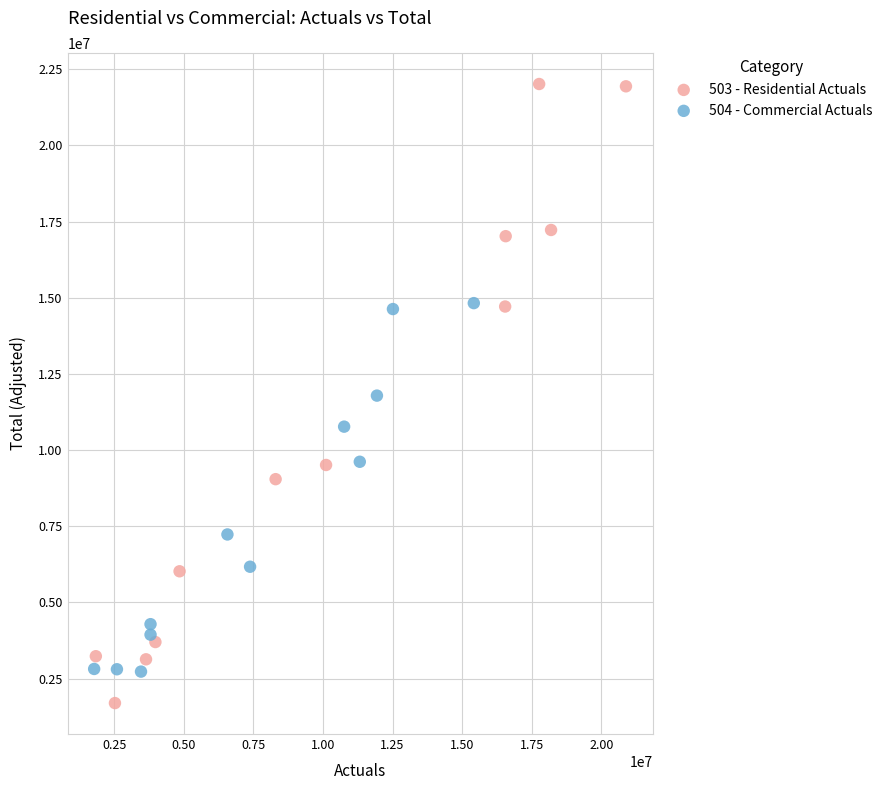

What are all the series names shown in the legend?

503 - Residential Actuals, 504 - Commercial Actuals